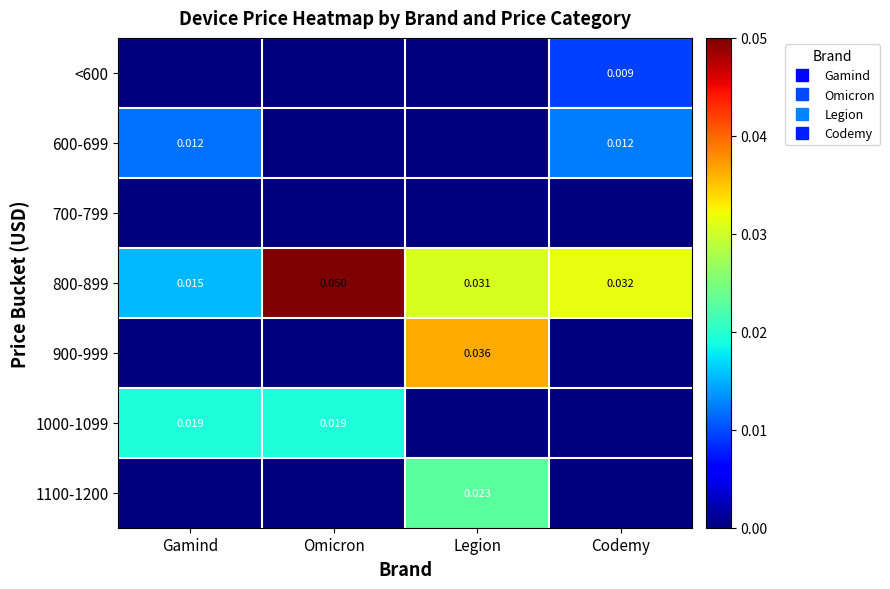

At which label is 700-799 closest to 0?

Gamind